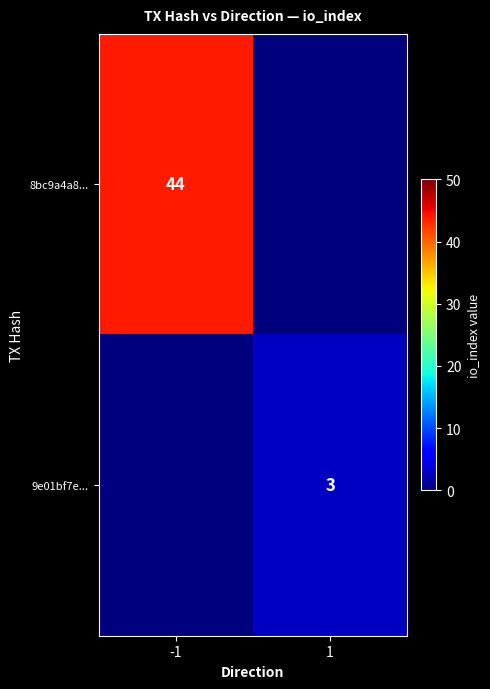

Is the value of 9e01bf7e... at 1 greater than the value of 8bc9a4a8... at -1?

No